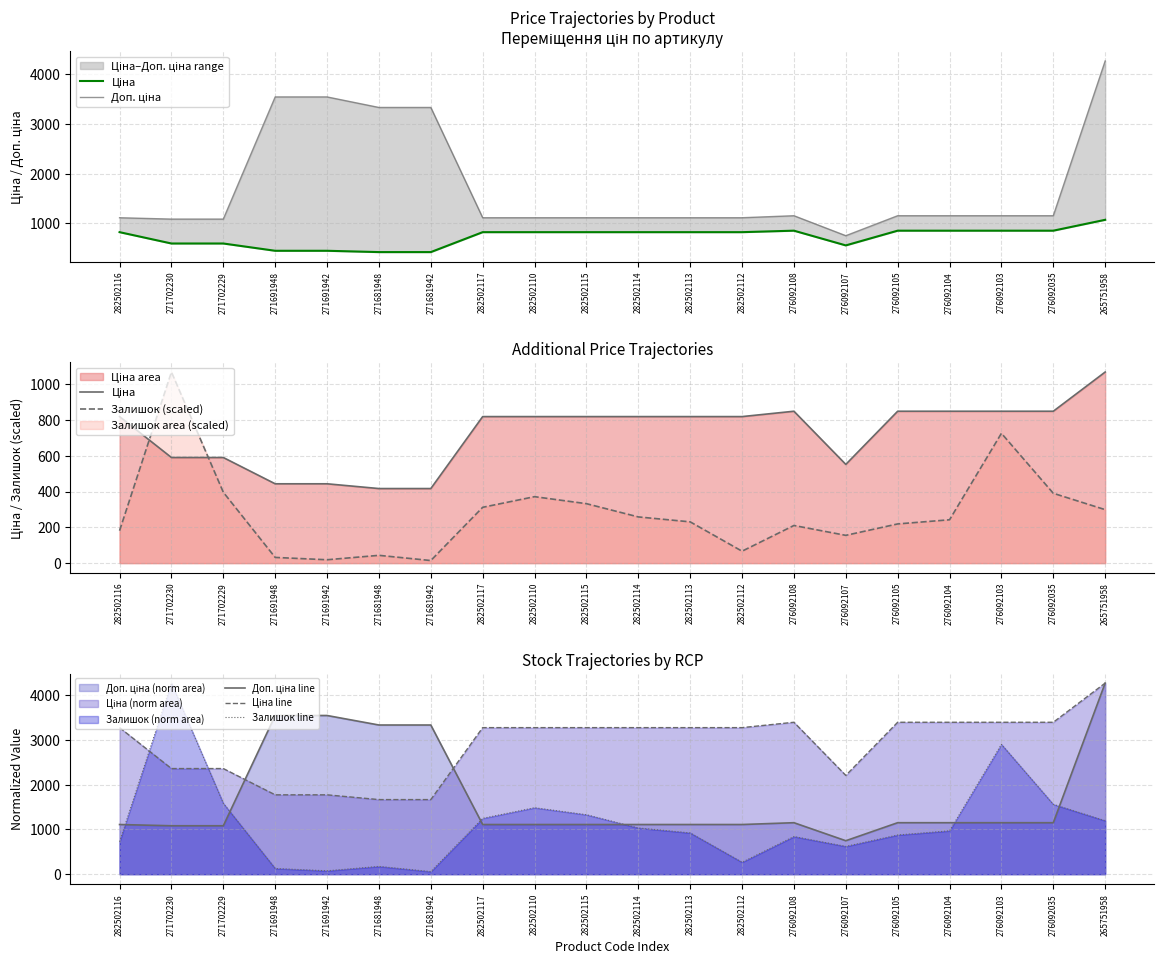

Is it true that Залишок line equals 1573.1 at 276092104?

False